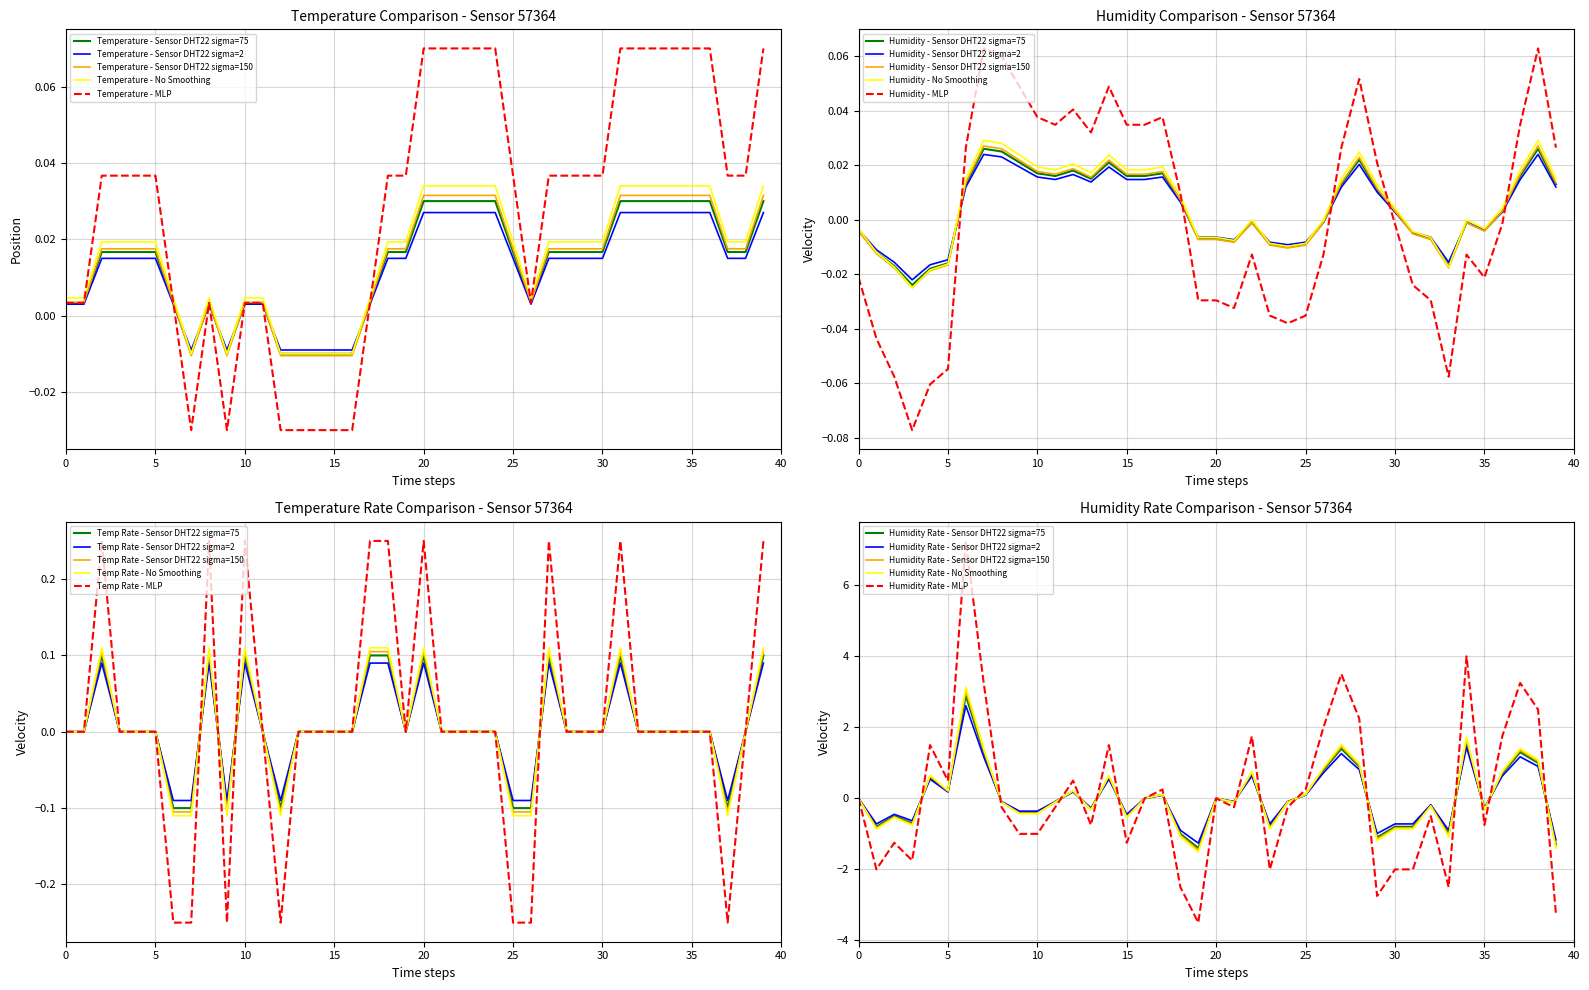

True or false: Temp Rate - Sensor DHT22 sigma=2 has a value of -0.1 at 5.

False